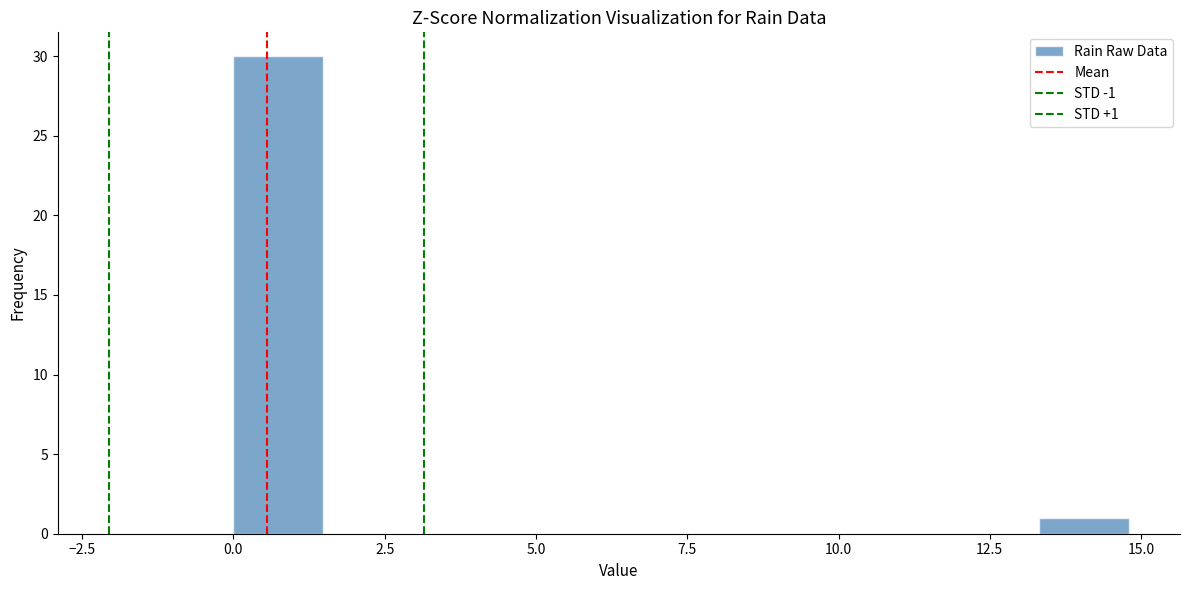

Read against the x-axis, roughly where is the centre of the tallest bar?

0.5